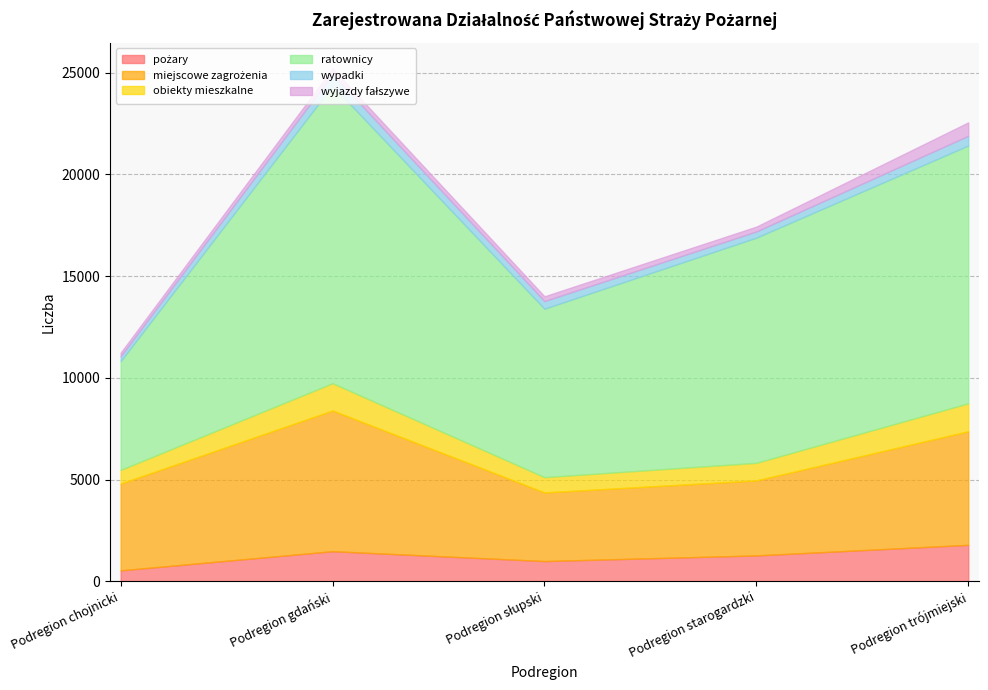

The wypadki series shows 373 at Podregion słupski. True or false?

True